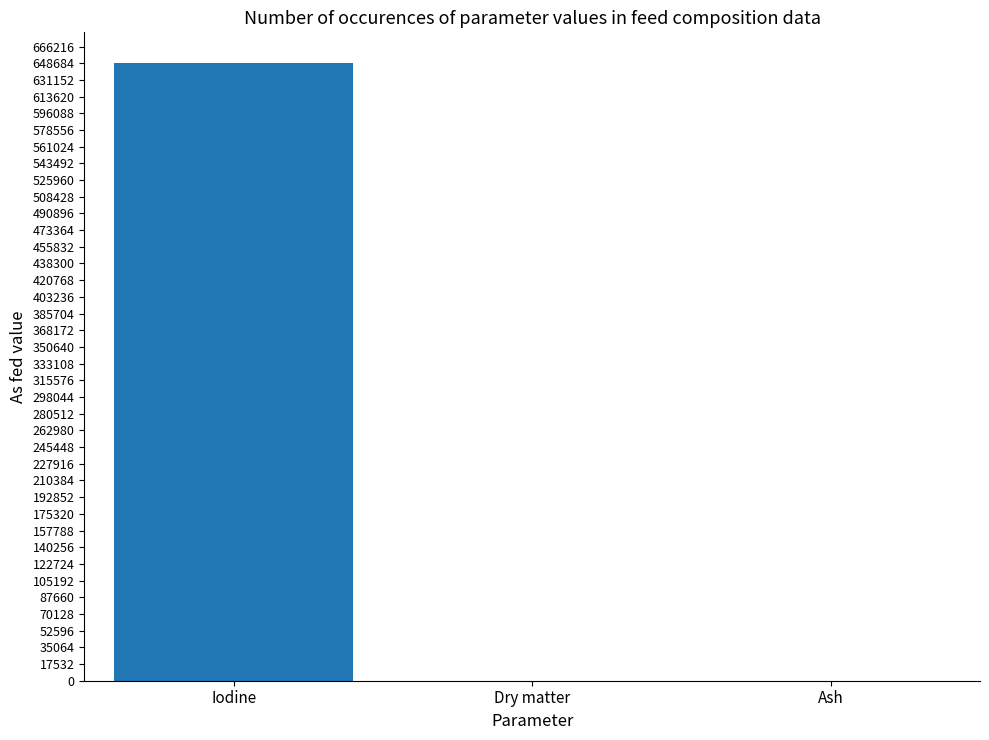

What is the approximate value at Iodine?

648700.0